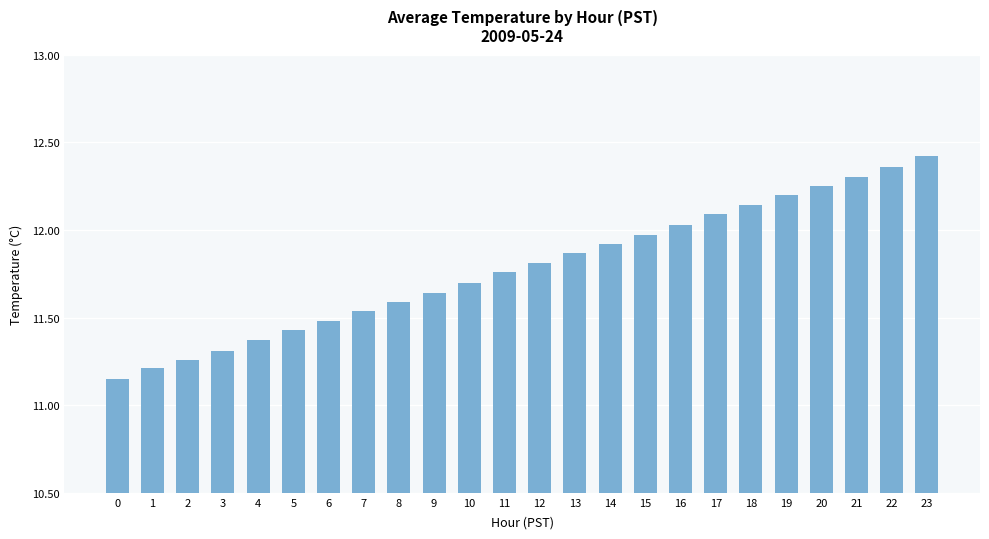

List the labels in order of value, largest first.

23, 22, 21, 20, 19, 18, 17, 16, 15, 14, 13, 12, 11, 10, 9, 8, 7, 6, 5, 4, 3, 2, 1, 0